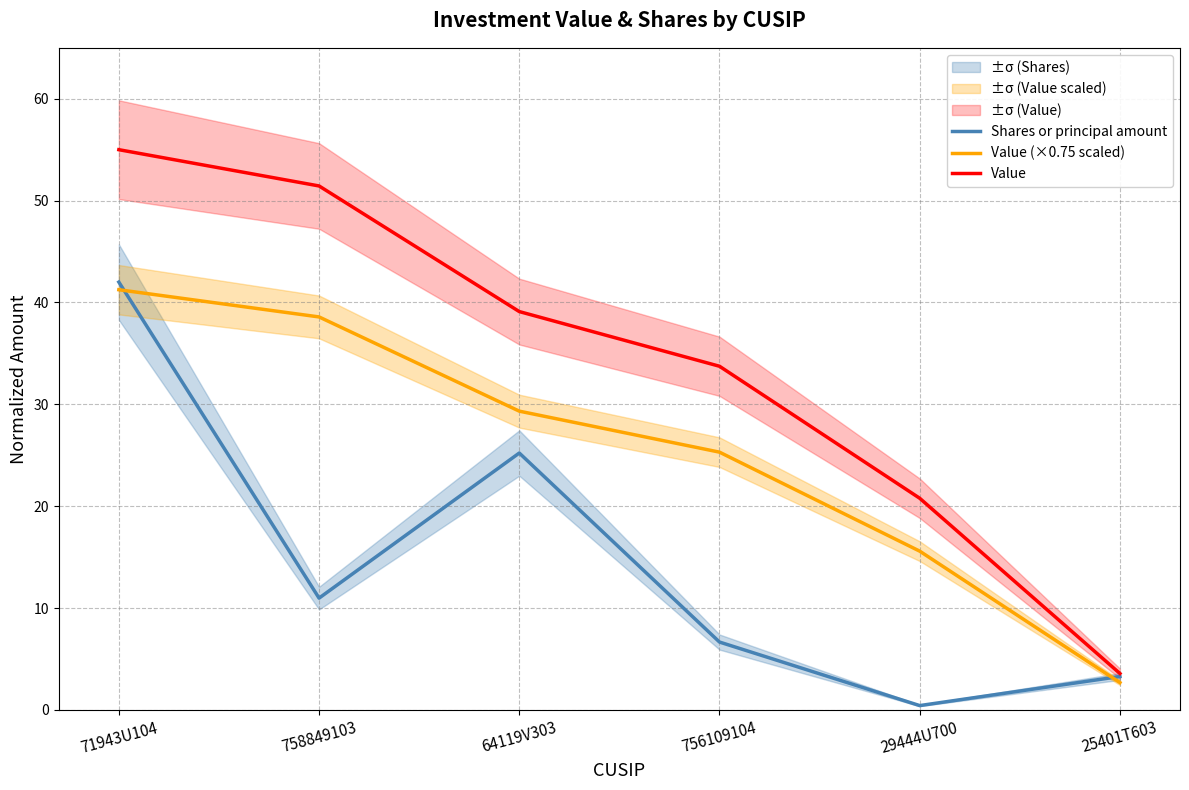

Is the value of Value (×0.75 scaled) at 758849103 greater than the value of Shares or principal amount at 756109104?

Yes